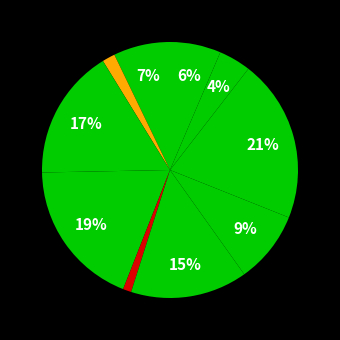

How many segments does this pie chart have?

10